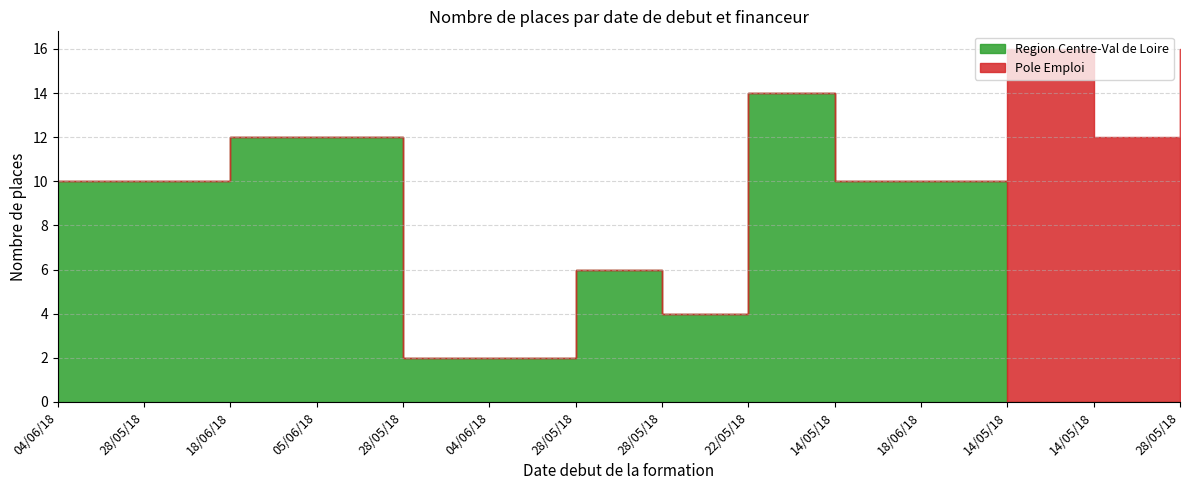

In Region Centre-Val de Loire, how many points are lower than both neighbors (excluding endpoints)?

1